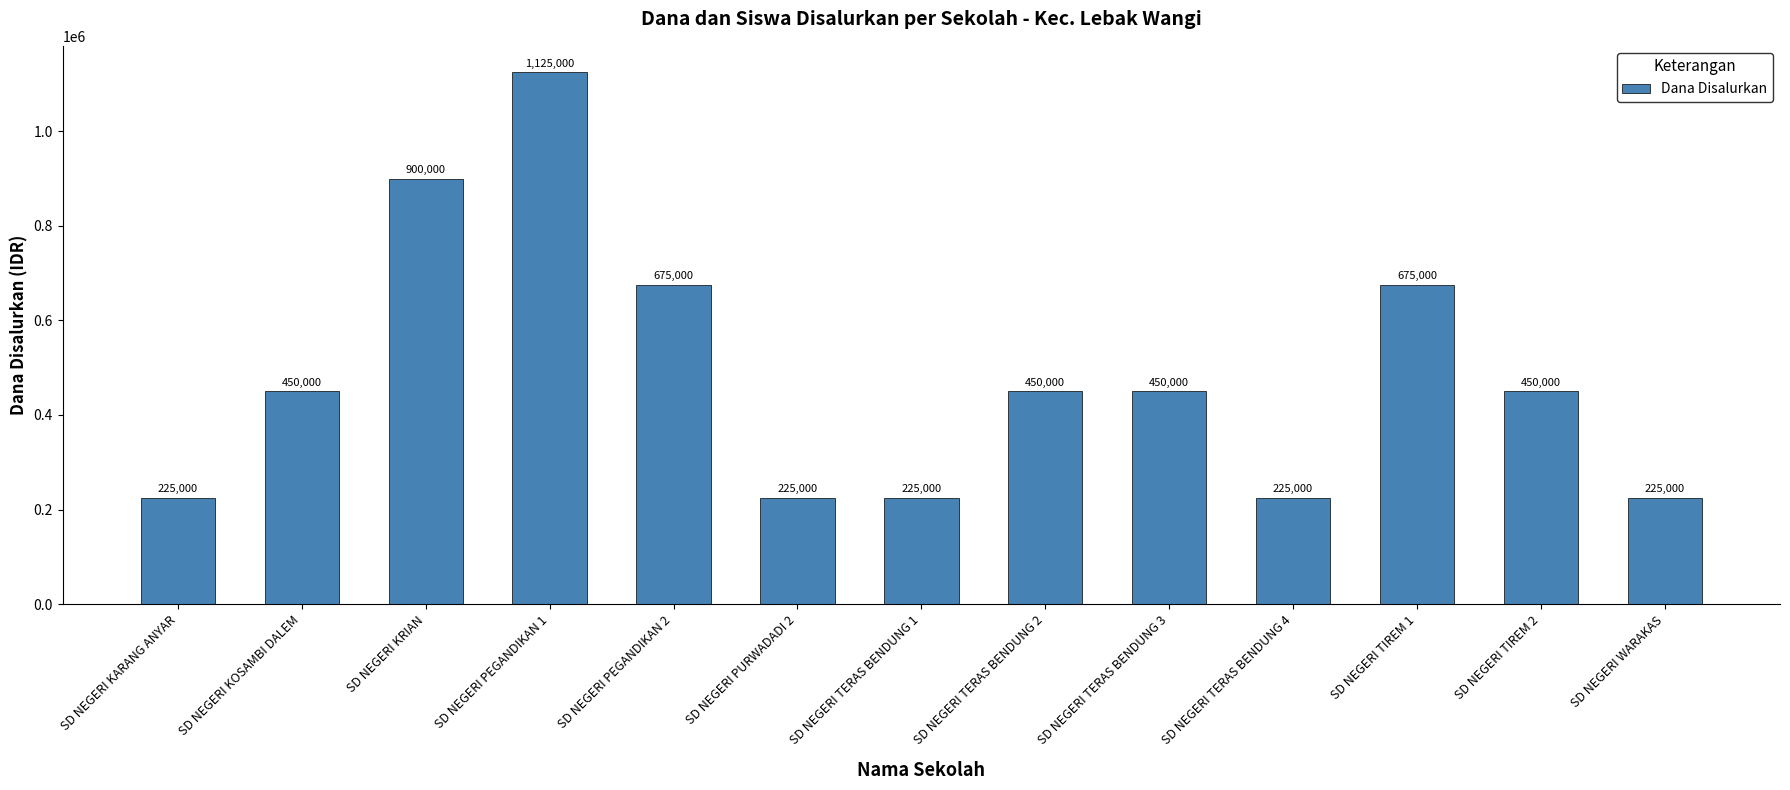

Does the chart contain any negative values?

No